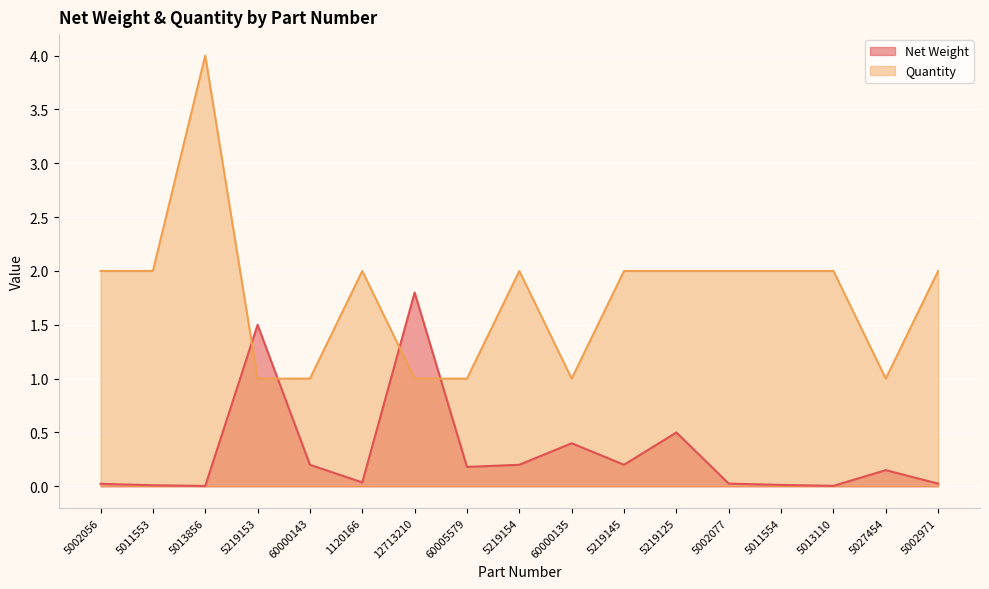

Does the chart display data point markers on the line(s)?

No